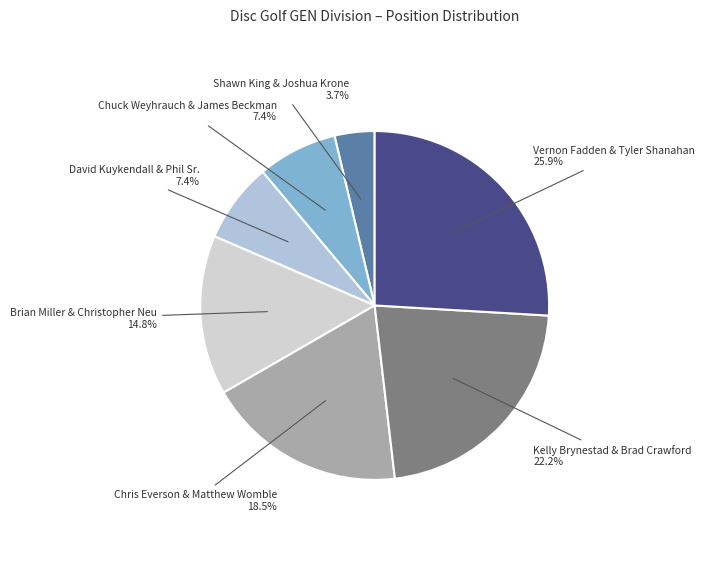

To the nearest percent, what is the average slice percentage?

14%